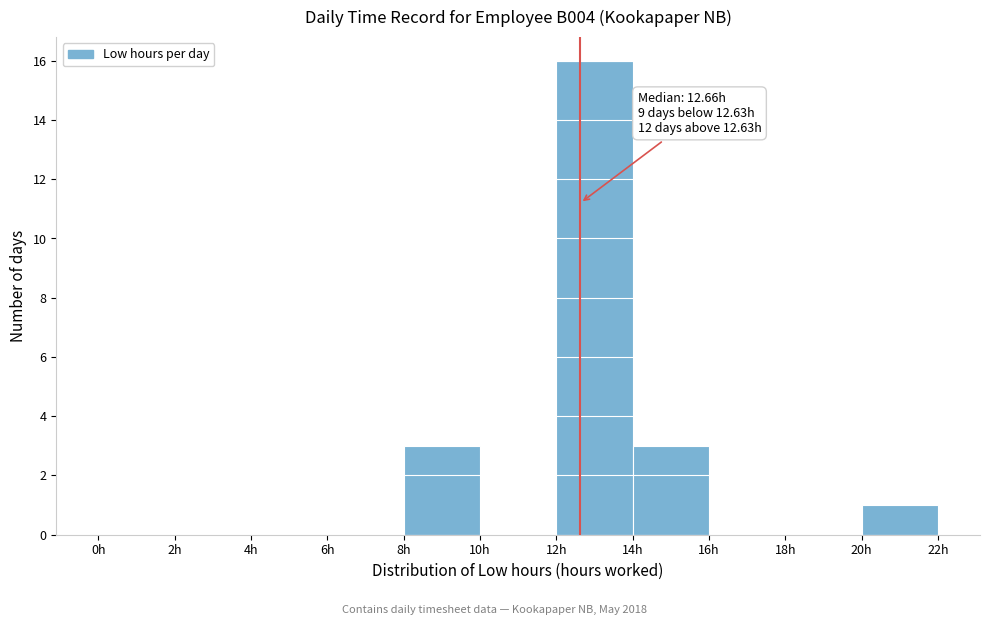

Over which range of the x-axis is the bar tallest?

12 to 14